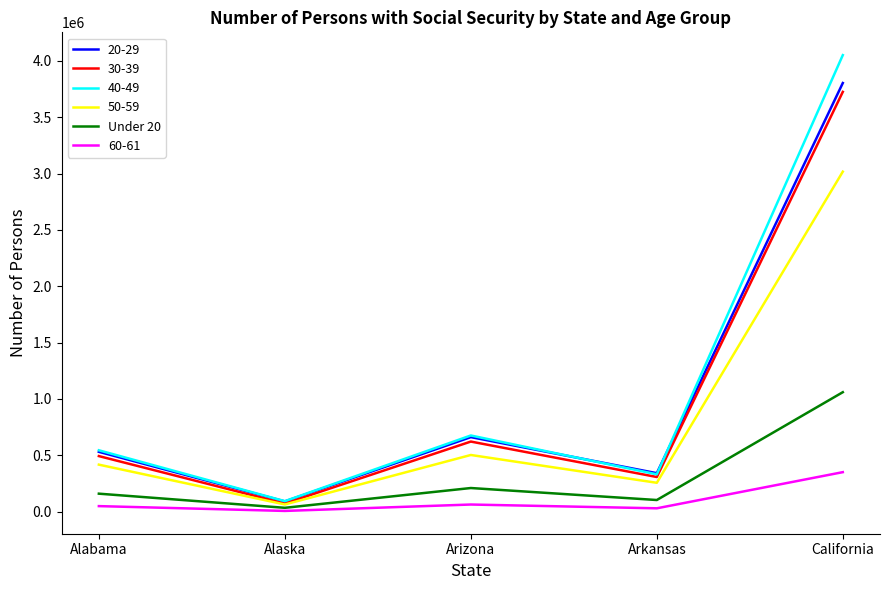

At which label does 50-59 reach its peak?

California